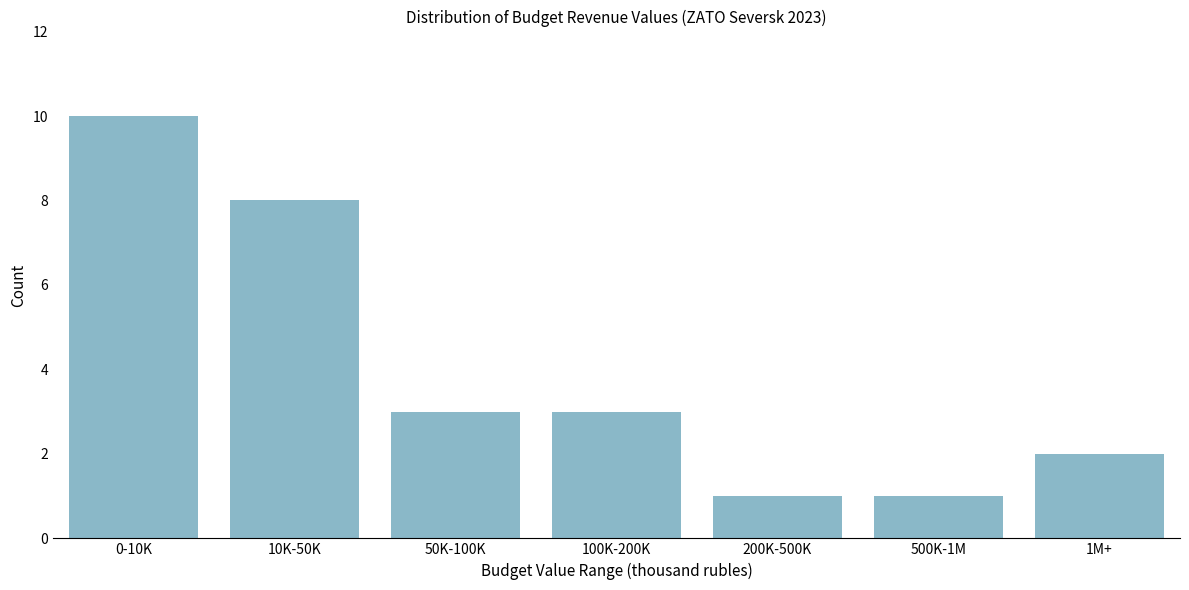

Reading right to left, list all the values displayed in this chart.

2	1	1	3	3	8	10